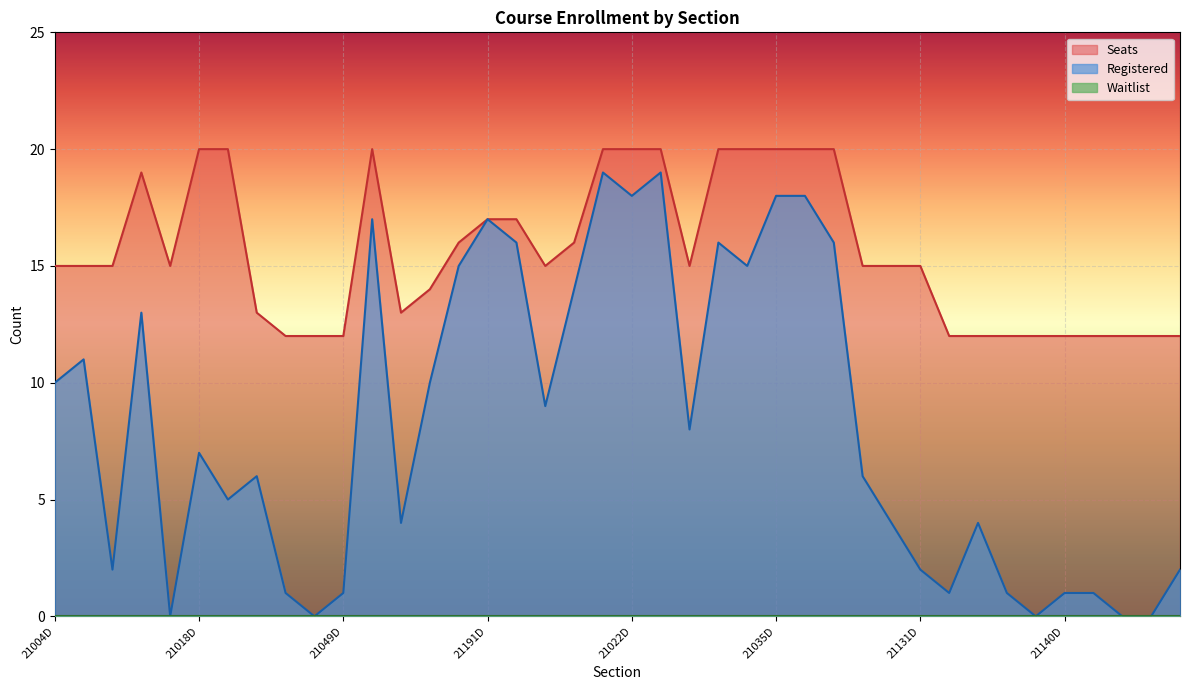

Read the Seats value at 21144D.

12